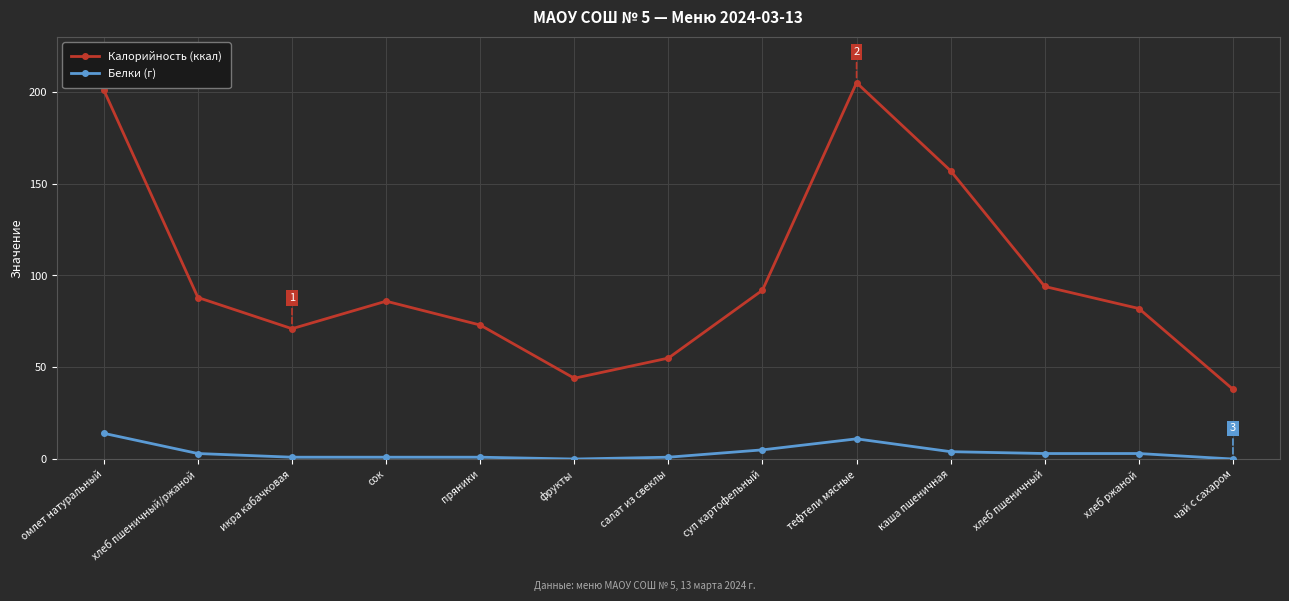

How many series are shown in this chart?

2